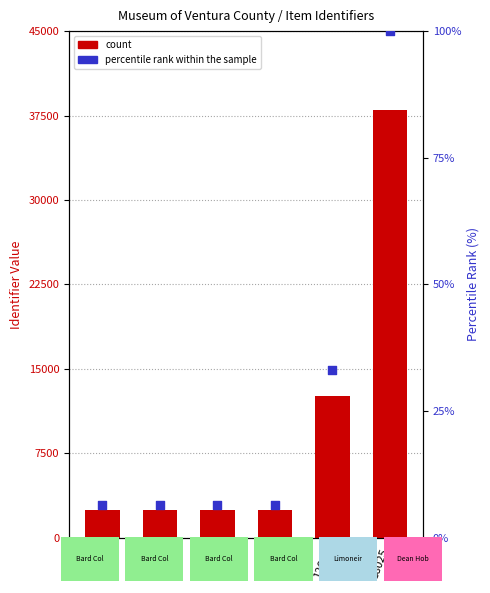

What are all the series names shown in the legend?

count, percentile rank within the sample